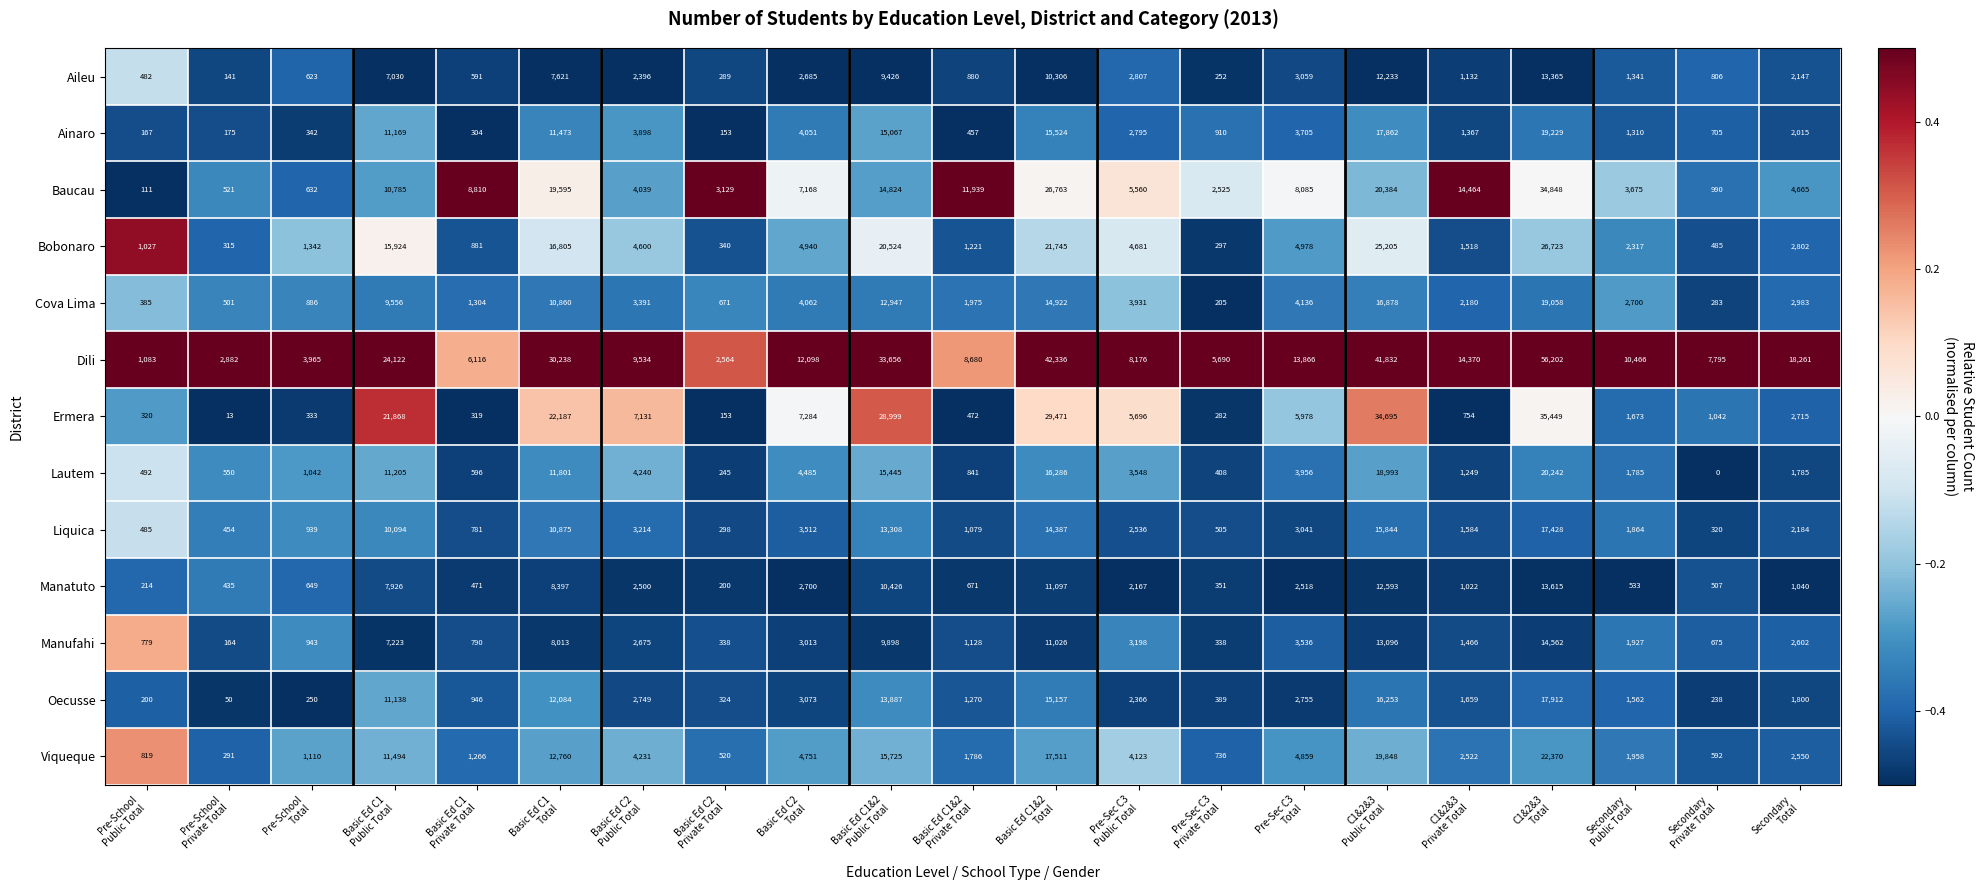

What is the average value of the Aileu series?

3791